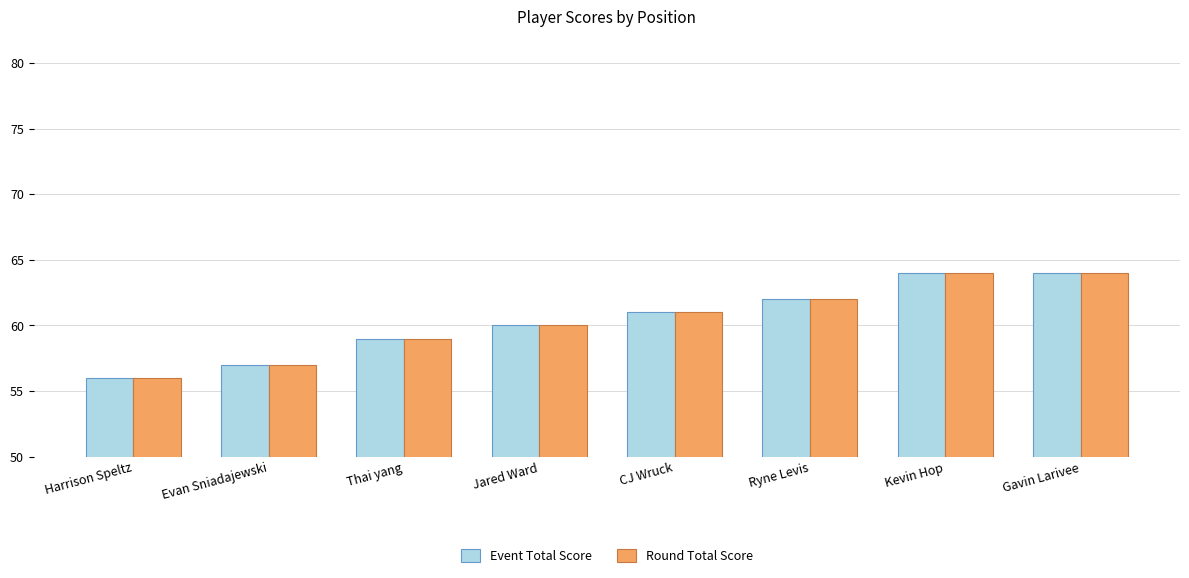

What value does the Event Total Score series have at Gavin Larivee?

64